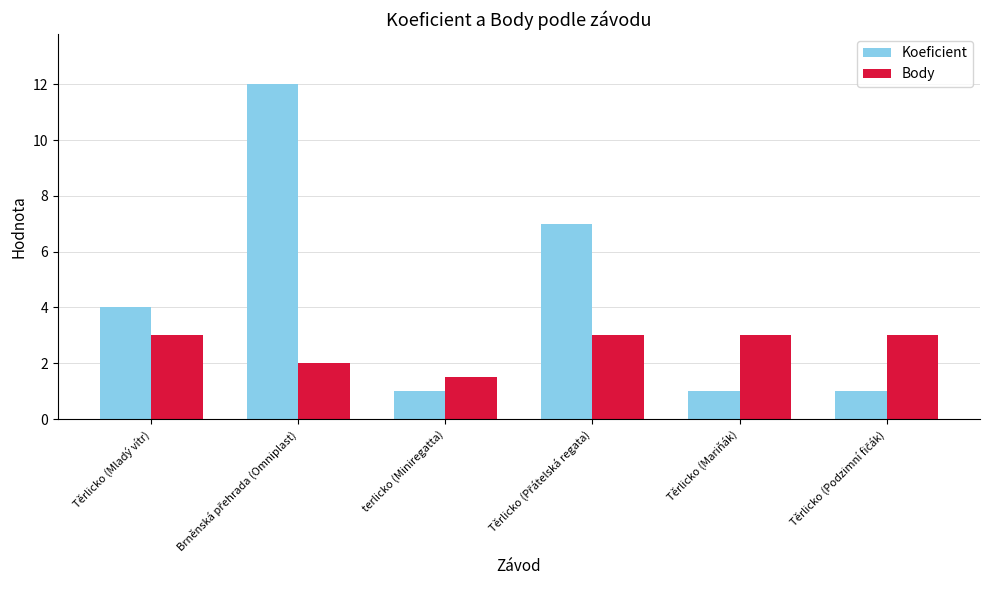

Reading left to right, extract all data points from this chart.

Koeficient: 4.0	12.0	1.0	7.0	1.0	1.0
Body: 3.0	2.0	1.5	3.0	3.0	3.0